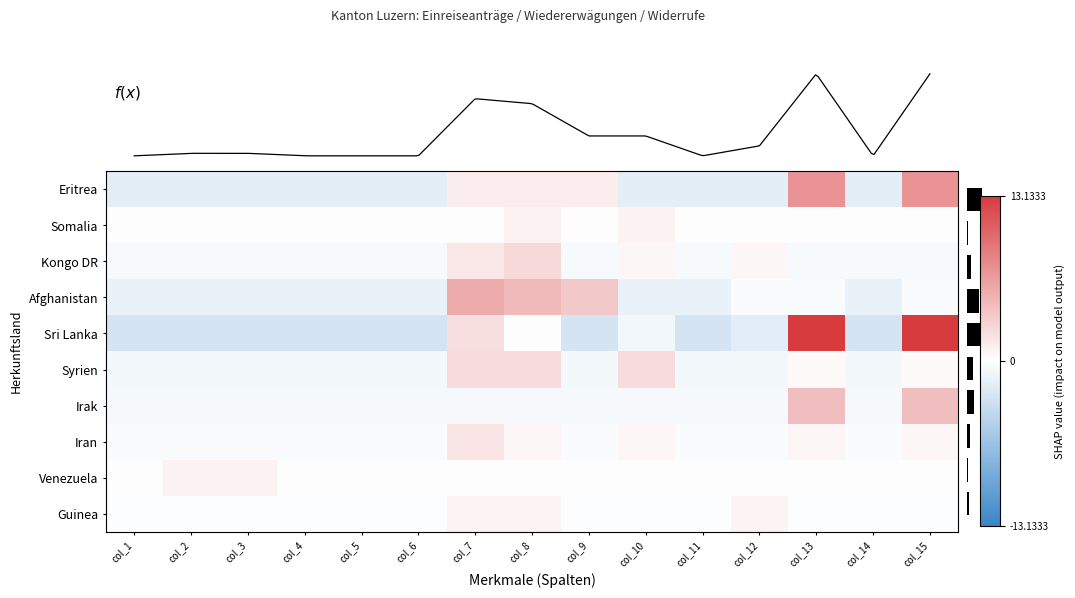

Which has a higher value, col_6 or col_11?

col_6